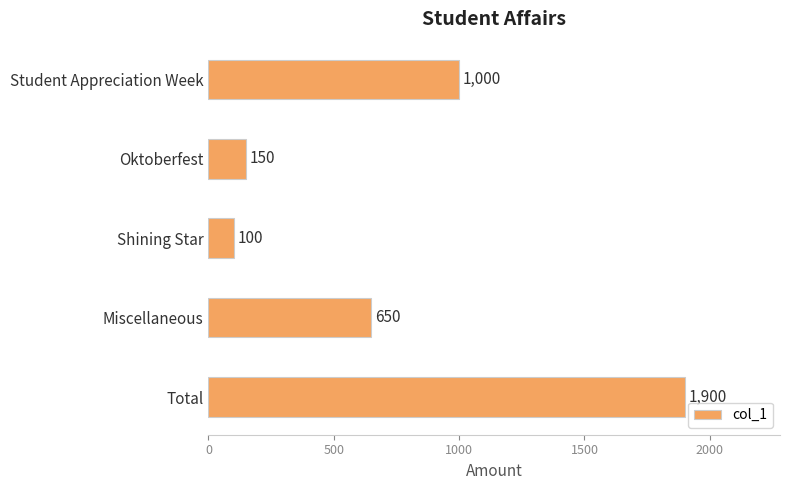

What is the difference between the second highest and second lowest values?

850